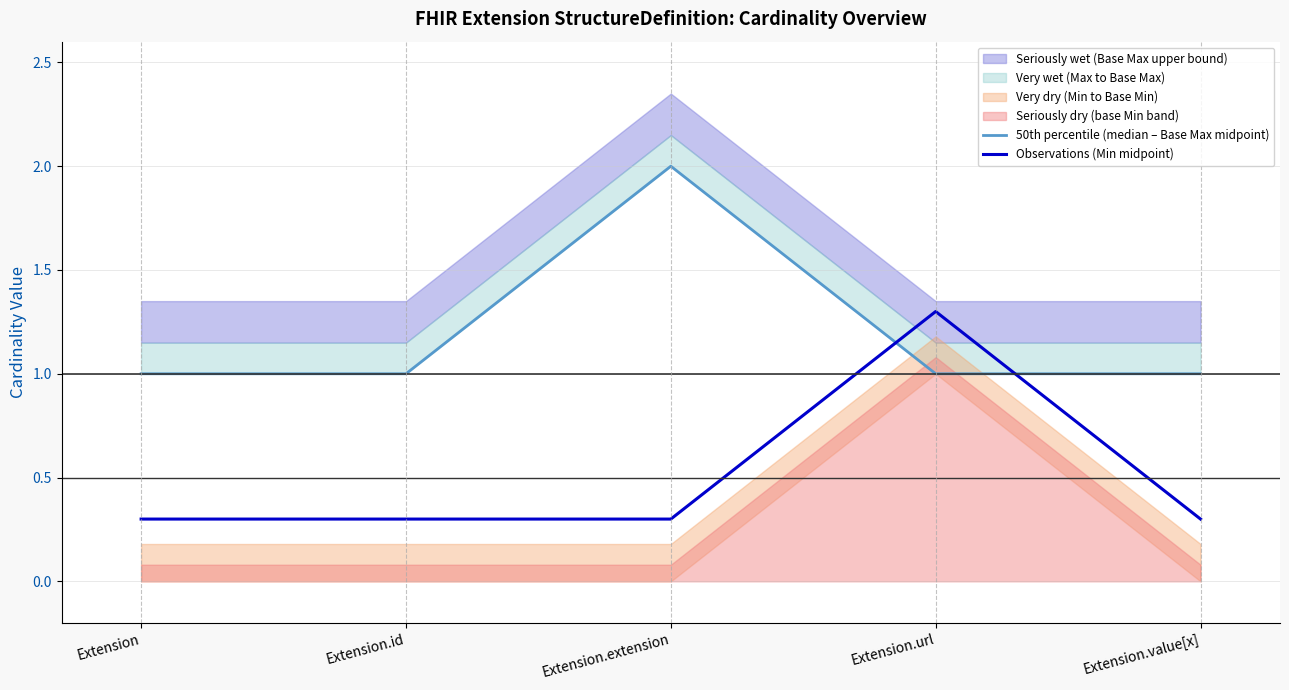

In Observations (Min midpoint), how many points are higher than both neighbors (excluding endpoints)?

1